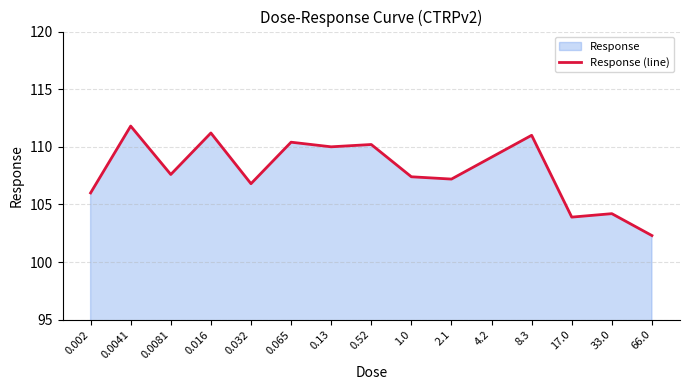

Is it true that the value at 0.52 is 110.2?

True